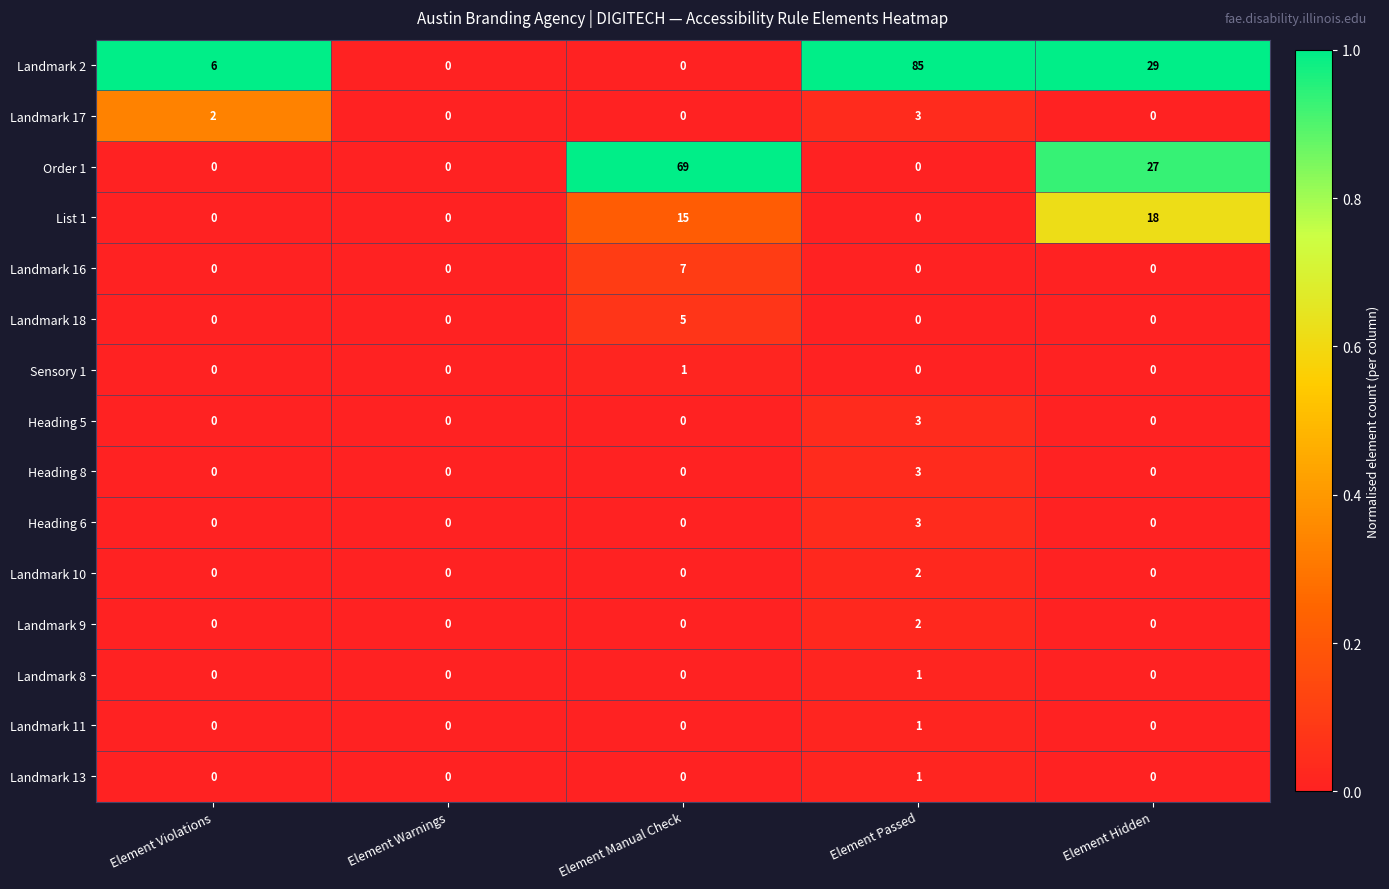

At which label does Landmark 13 reach its peak?

Element Passed